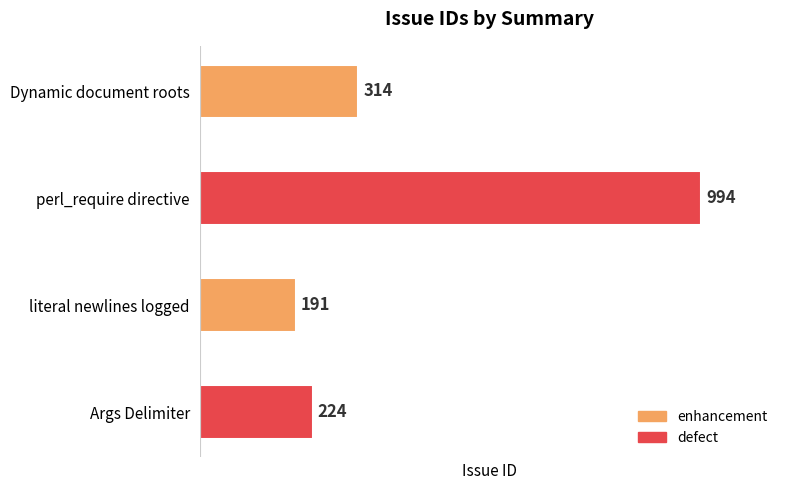

List the labels in order of value, smallest first.

literal newlines logged, Args Delimiter, Dynamic document roots, perl_require directive